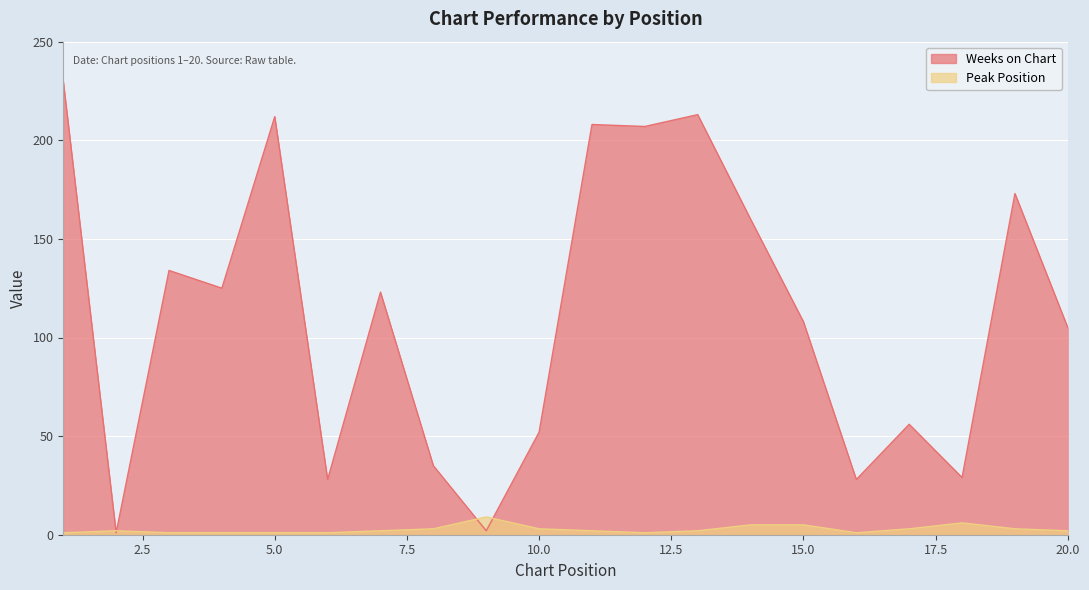

Rank the series by their average value, from highest to lowest.

Weeks on Chart, Peak Position